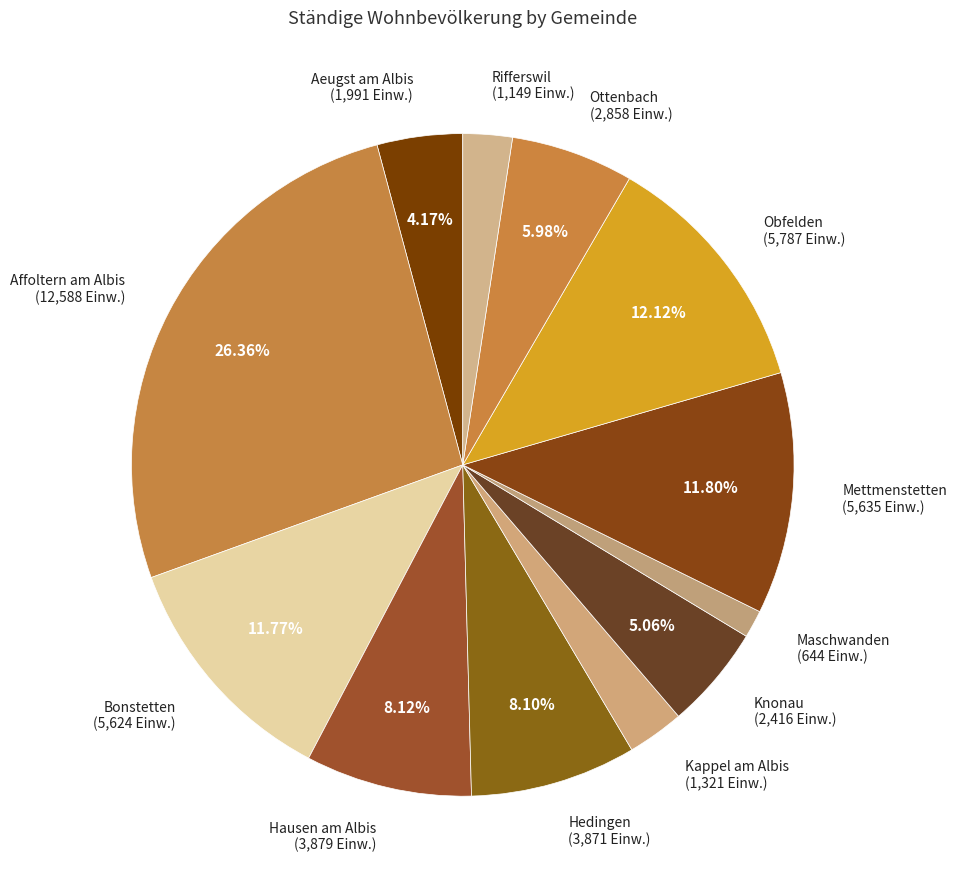

How many segments does this pie chart have?

12